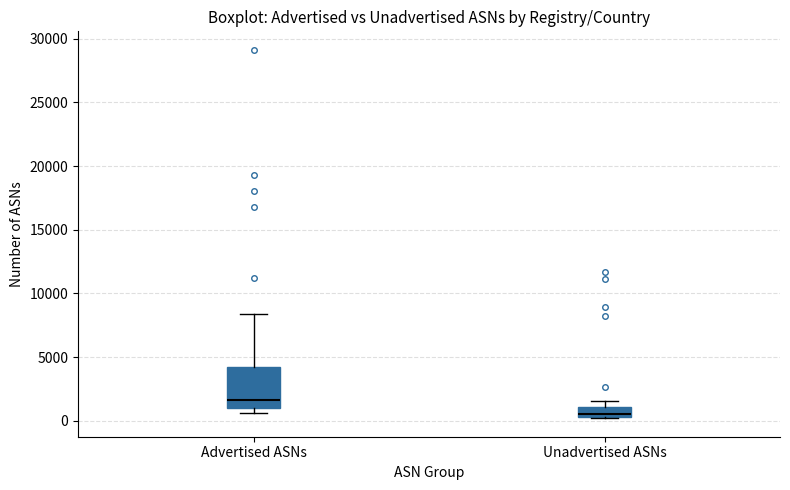

Which box has the lowest median line?

Unadvertised ASNs